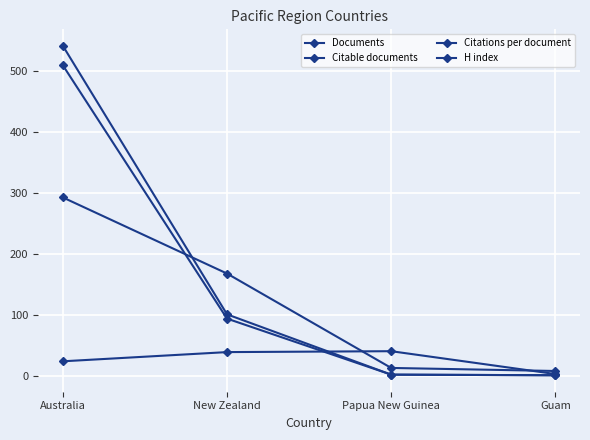

How many lines are shown in the chart?

4